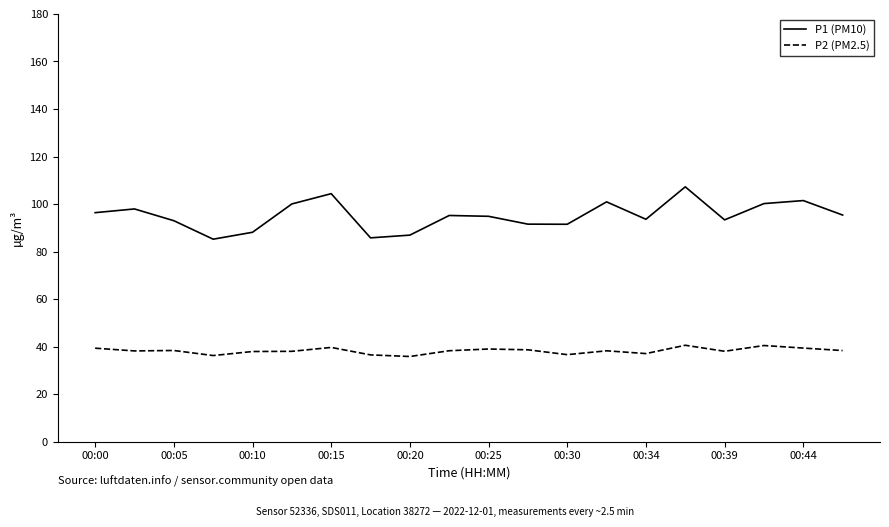

What is the difference between the maximum and minimum values in the P2 (PM2.5) series?

4.7